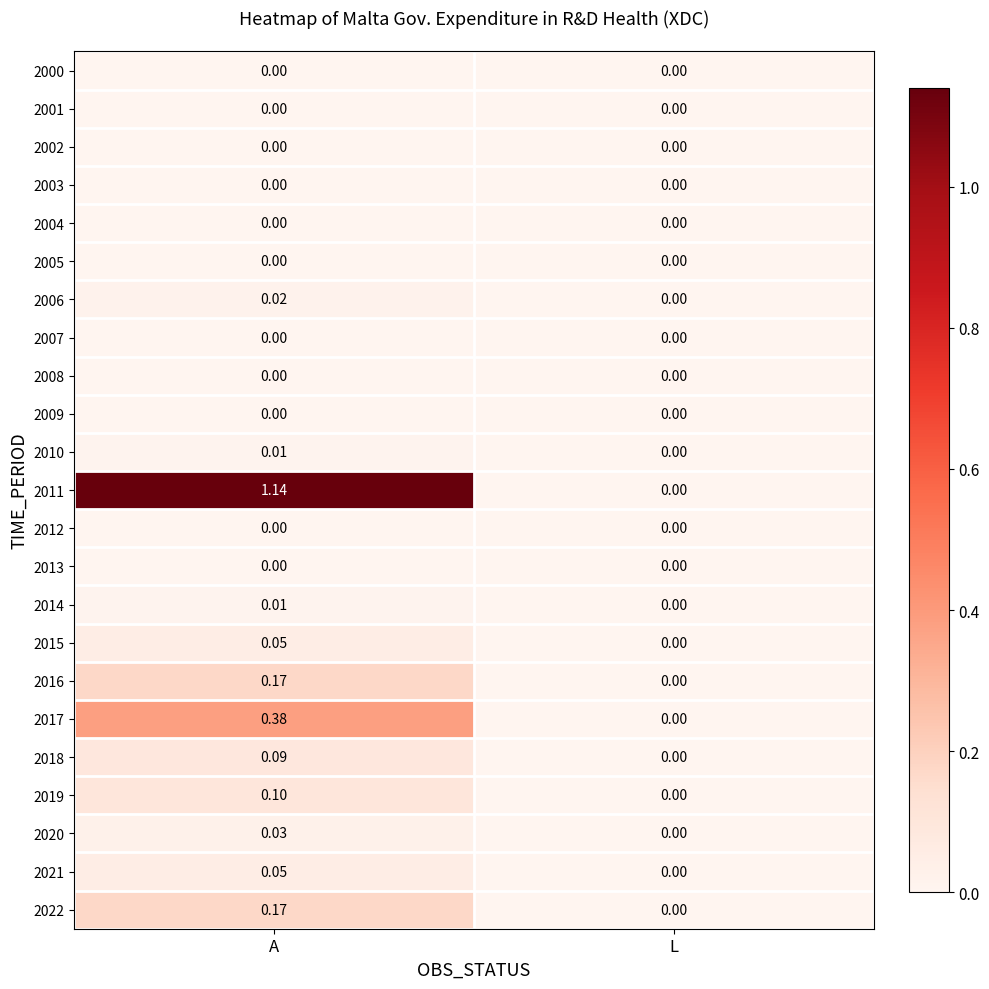

Where is 2021 nearest to the value 0?

L